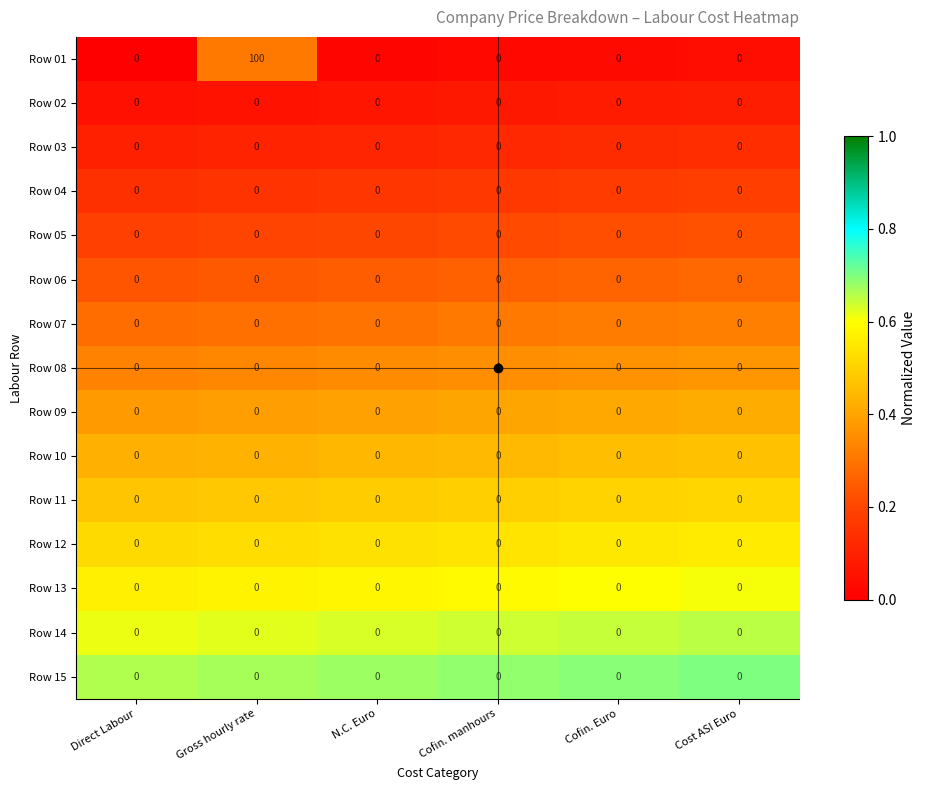

At which category does the chart reach its peak across all series?

Gross hourly rate